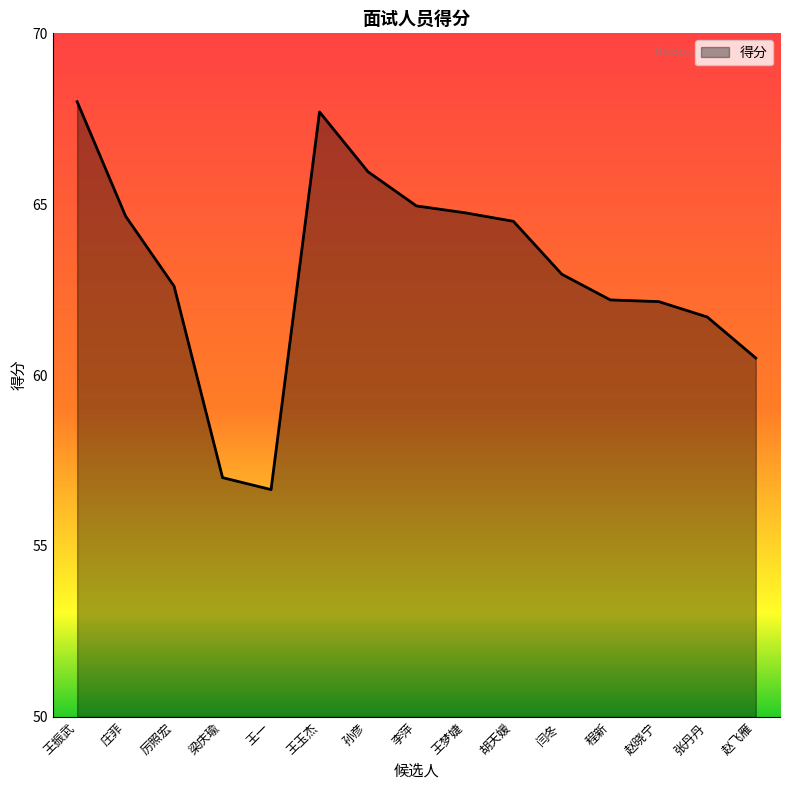

The value at 王玉杰 is 100.7. True or false?

False